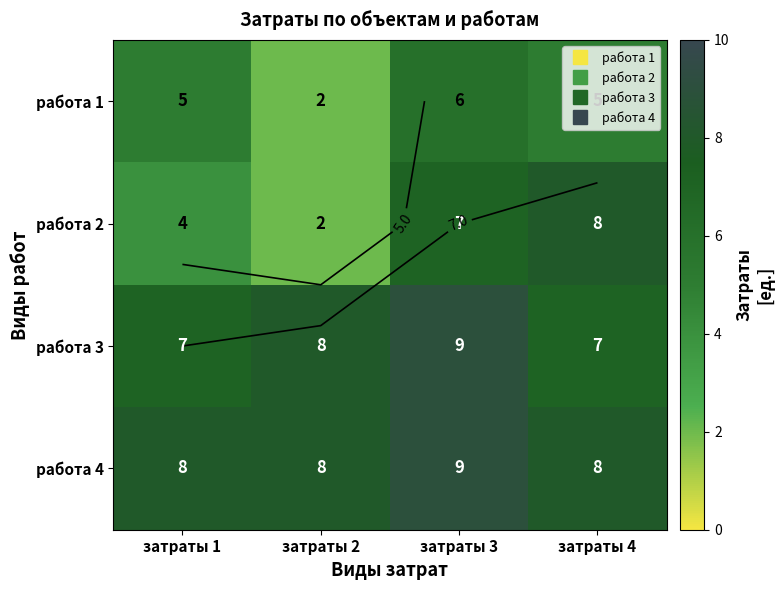

Which has a higher value, затраты 1 or затраты 4?

затраты 1